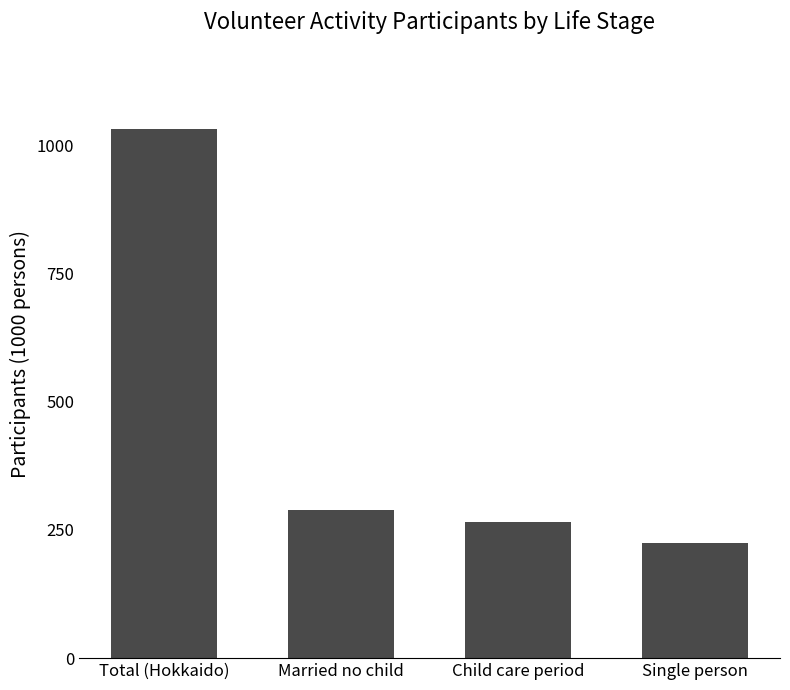

List the labels in order of value, largest first.

Total (Hokkaido), Married no child, Child care period, Single person